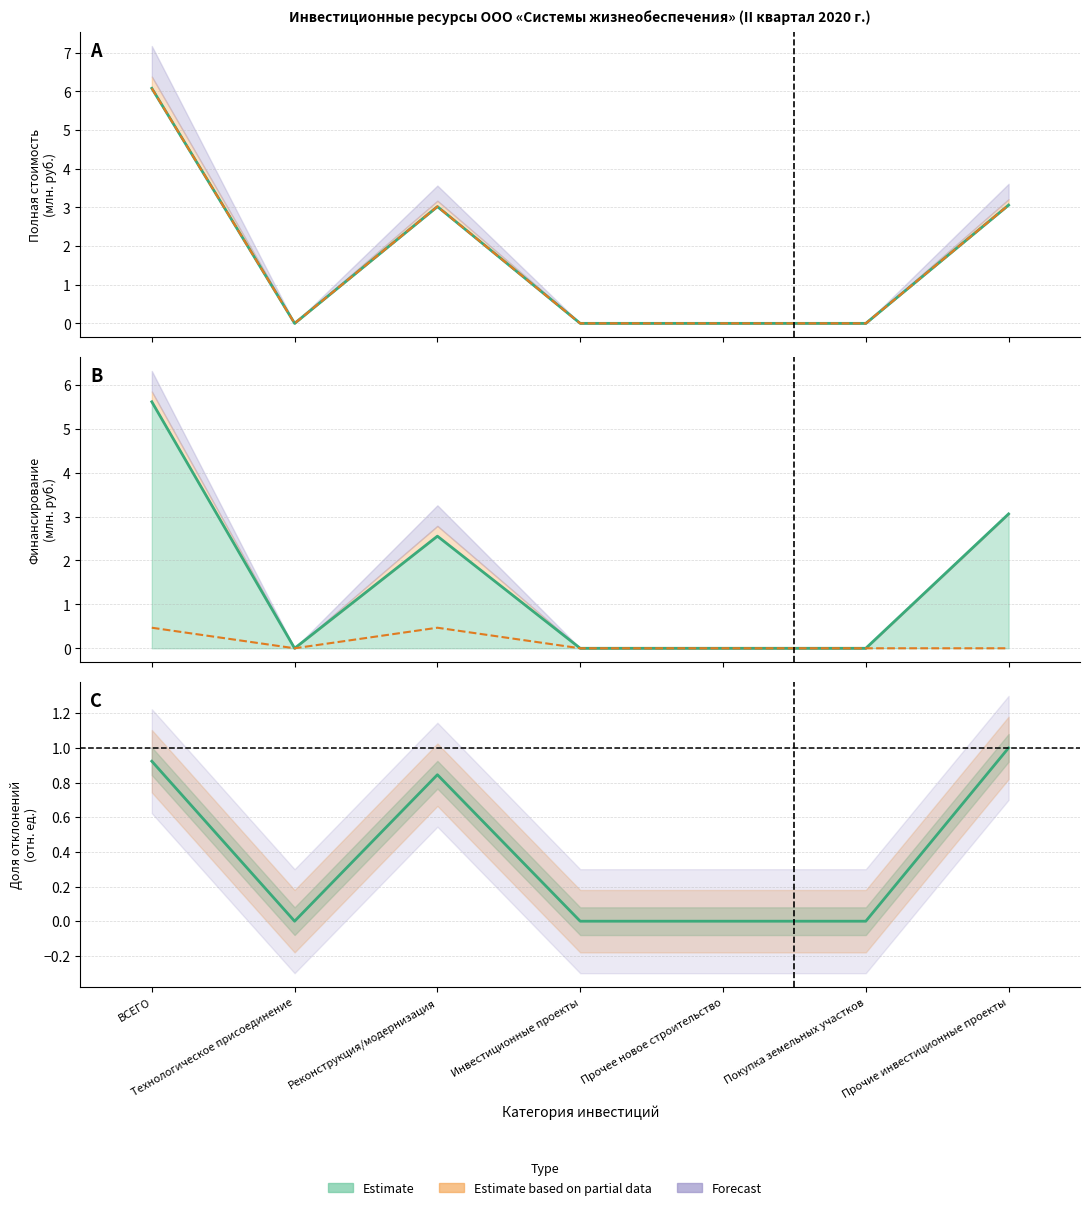

Does the chart have visible grid lines?

Yes